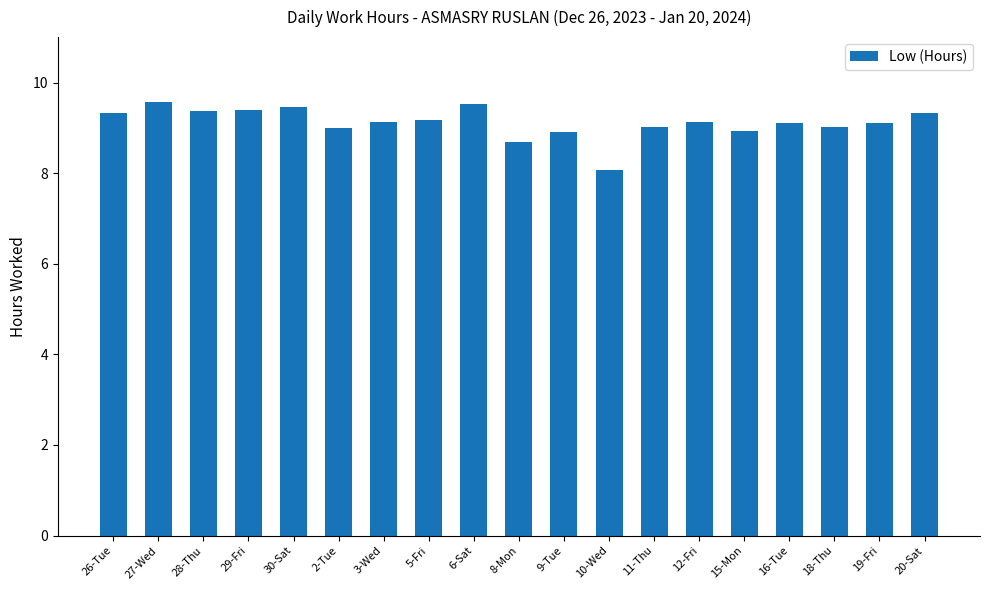

What is the approximate value at 29-Fri?

9.4